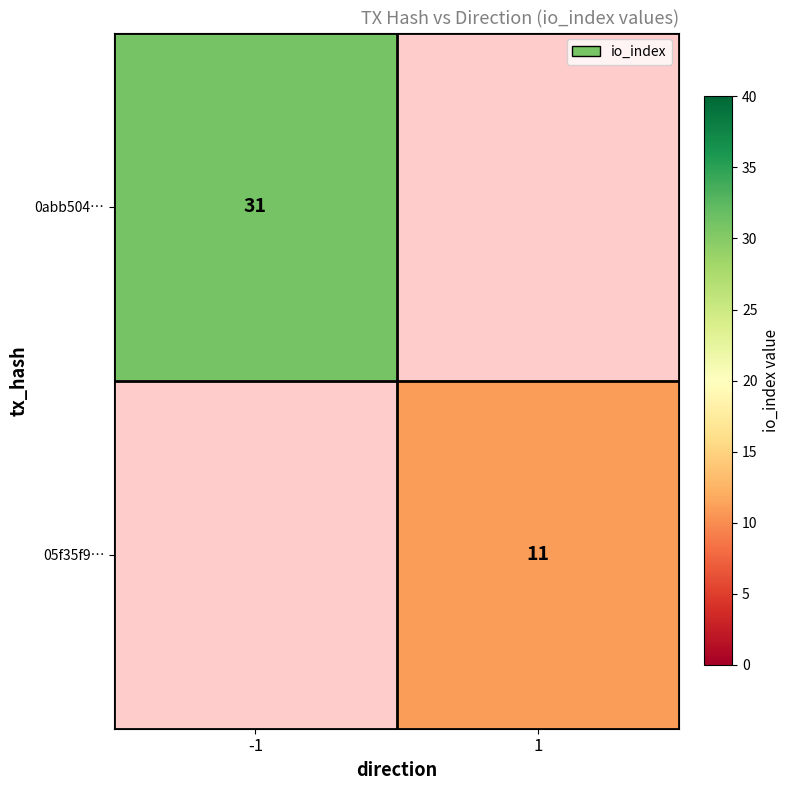

Is it true that 0abb504… equals 31 at -1?

True